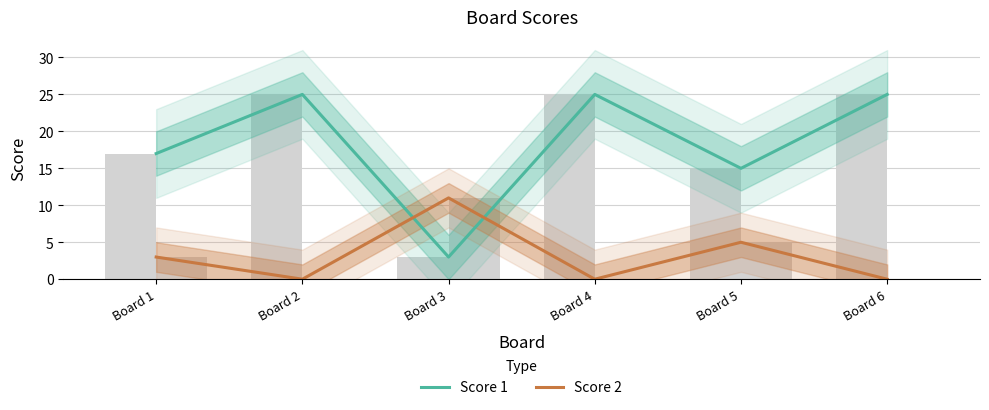

At which category is the sum across all series the highest?

Board 2